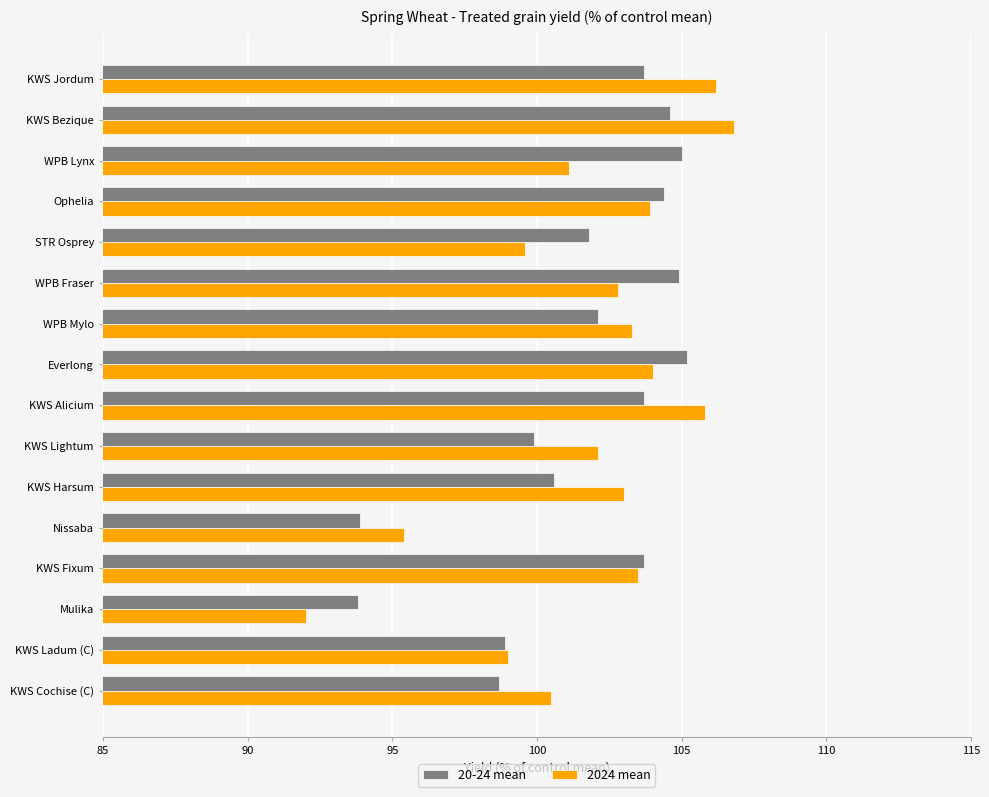

Between Mulika and Everlong, which series saw the biggest shift?

2024 mean